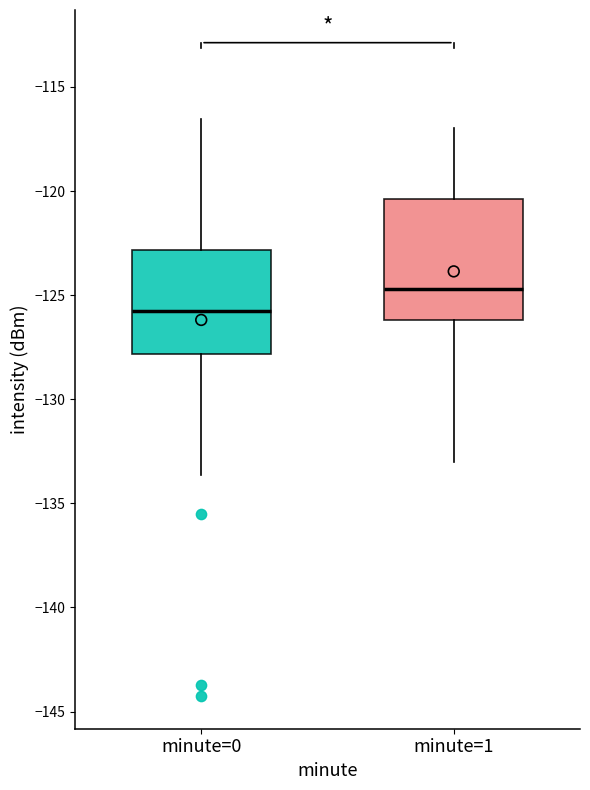

Reading left to right, read every box against the y-axis: the position of its median line, the range the box covers, and the ends of its whiskers. The values are not printed on the chart, so give them approximately, as read against the axis.

minute=0: median -126.0, box -128.0 to -123.0, whiskers -133.5 to -116.5
minute=1: median -124.5, box -126.0 to -120.5, whiskers -133.0 to -117.0